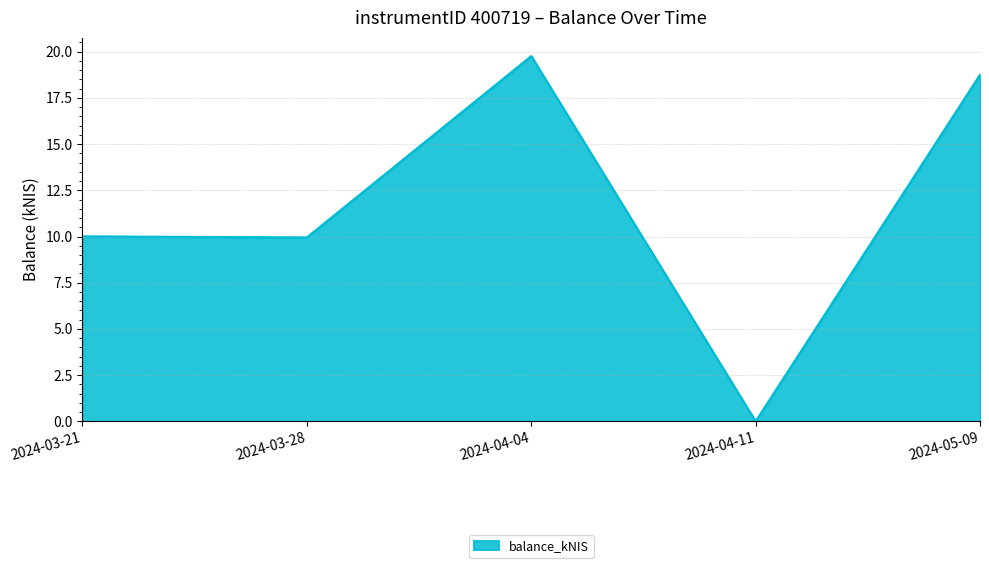

What is the sum of the values at 2024-04-04 and 2024-05-09?

38.5